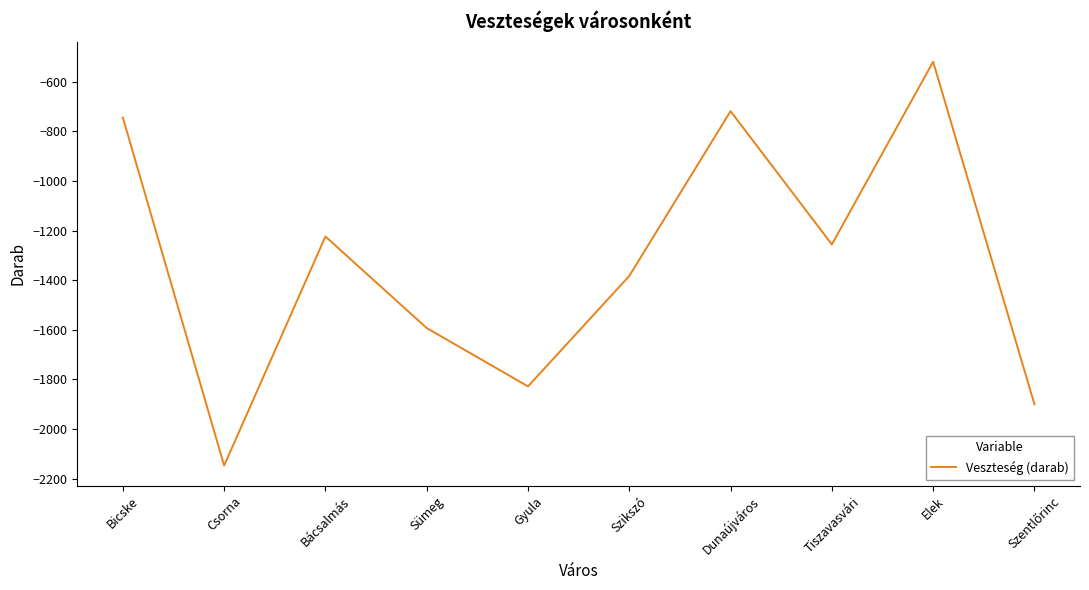

What is the change in value from Szikszó to Tiszavasvári?

+127